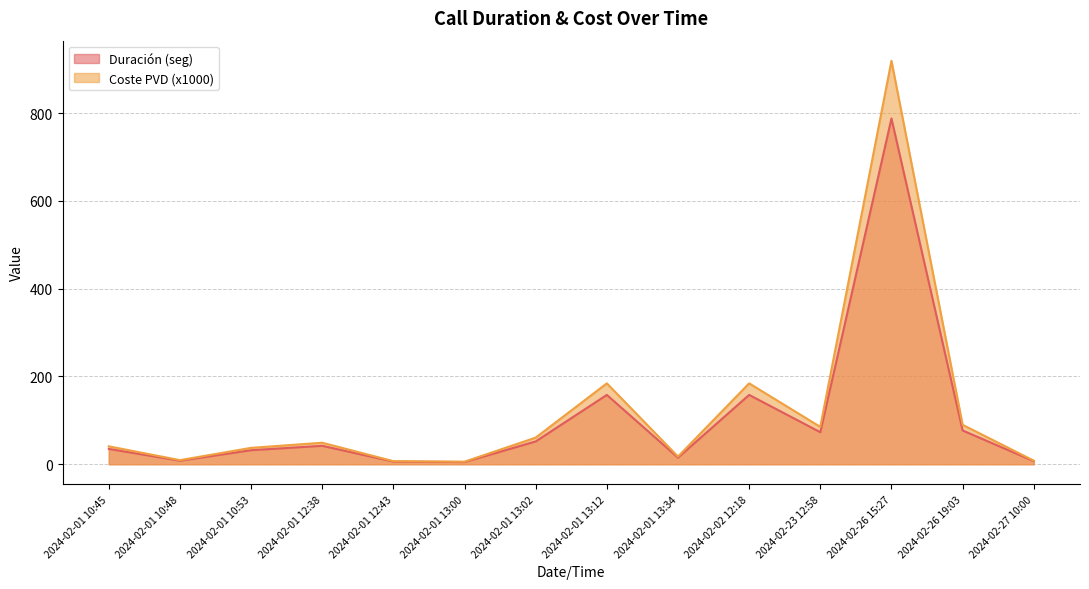

Which series has the widest spread of values?

Coste PVD (x1000)